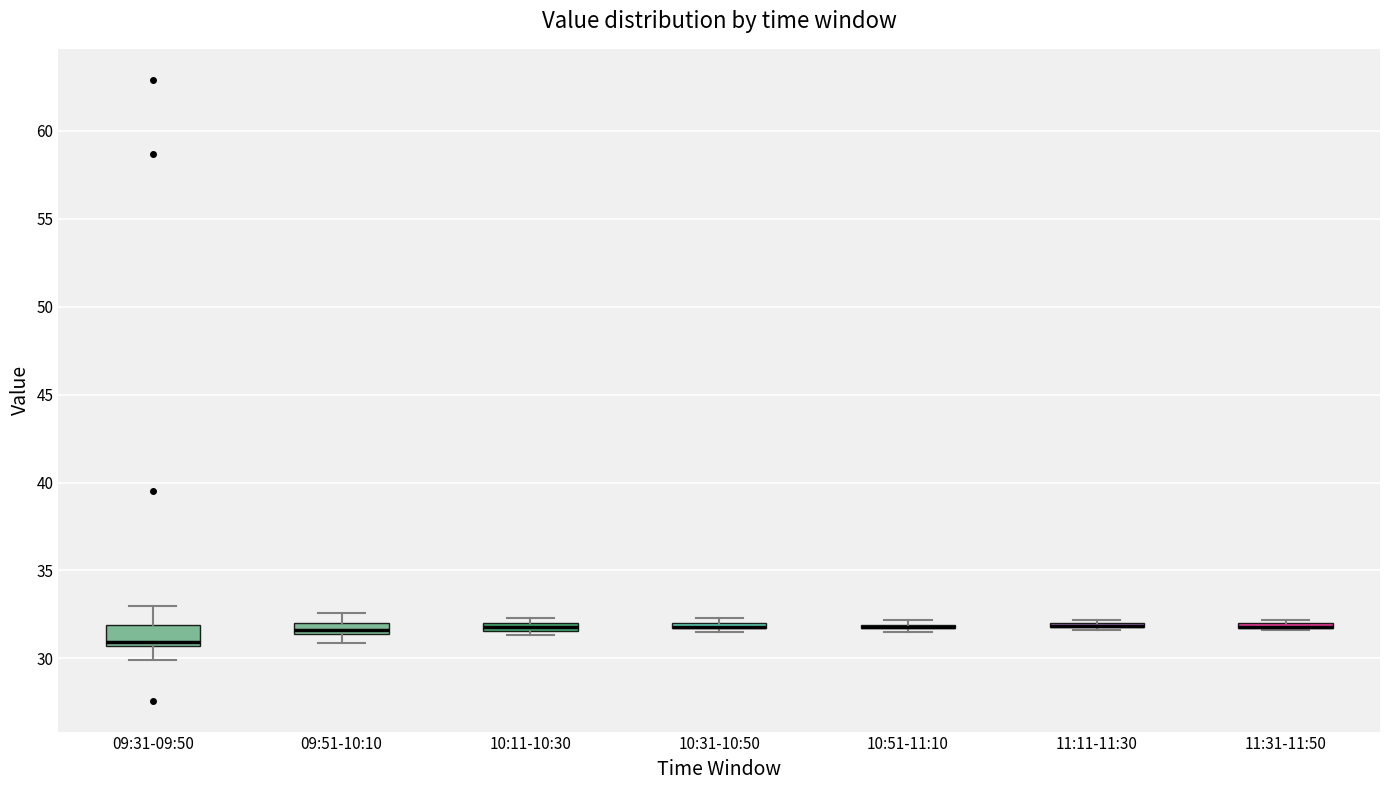

Where is the lower edge of the box for 10:11-10:30 on the y-axis? The values are not printed on the chart, so give them approximately, as read against the axis.

31.5